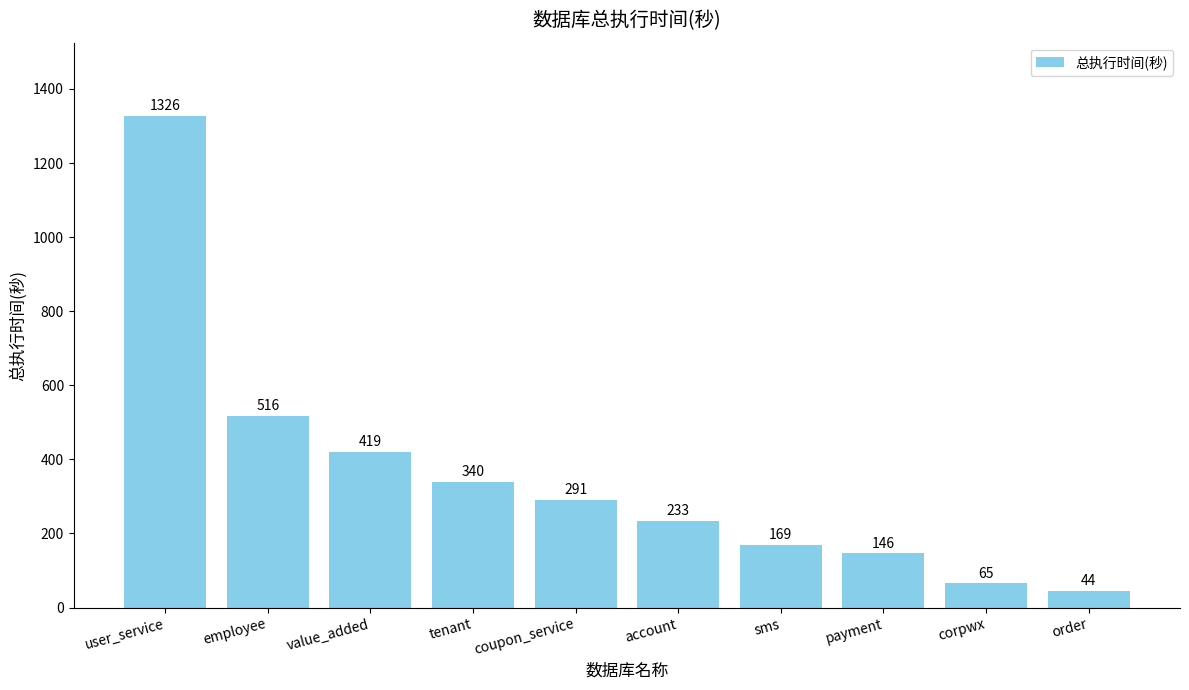

Which label corresponds to the largest value in the chart?

user_service